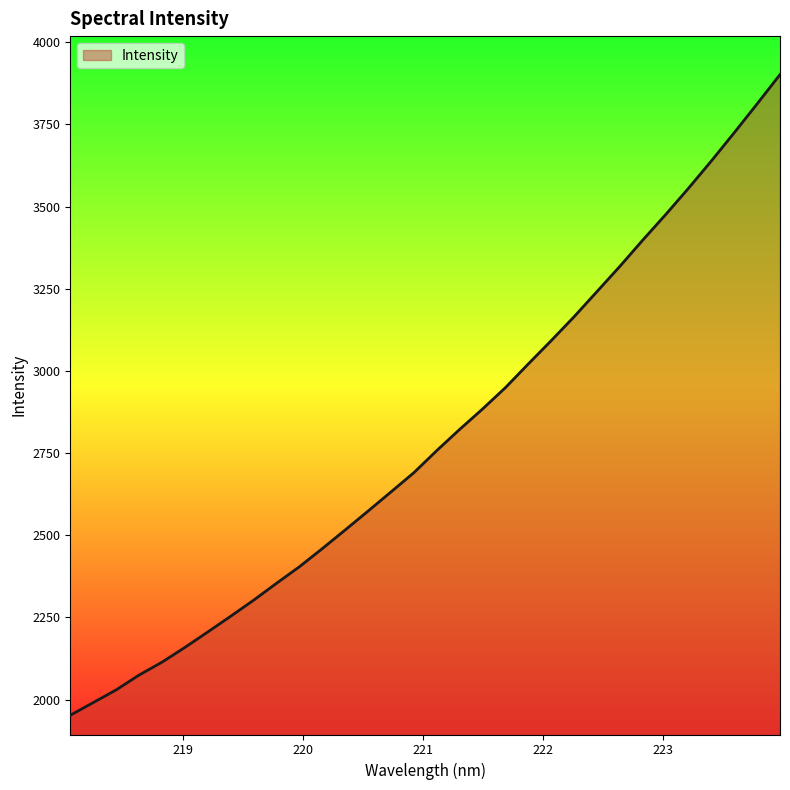

What is the difference between the maximum and minimum values?

1949.5